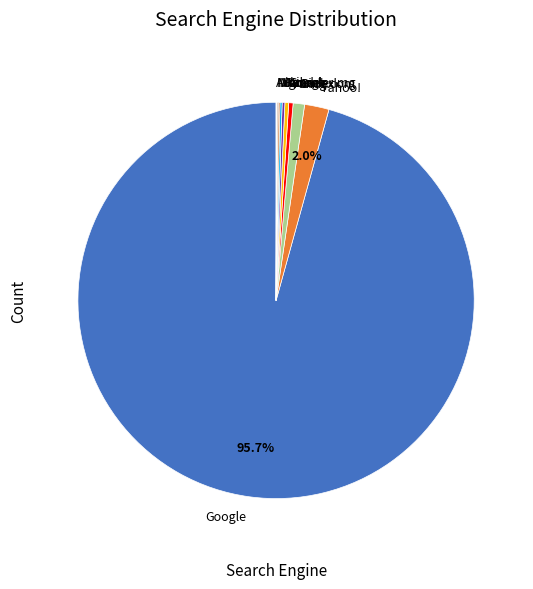

Combined, do Bing.com and Yandex account for over 50%?

No